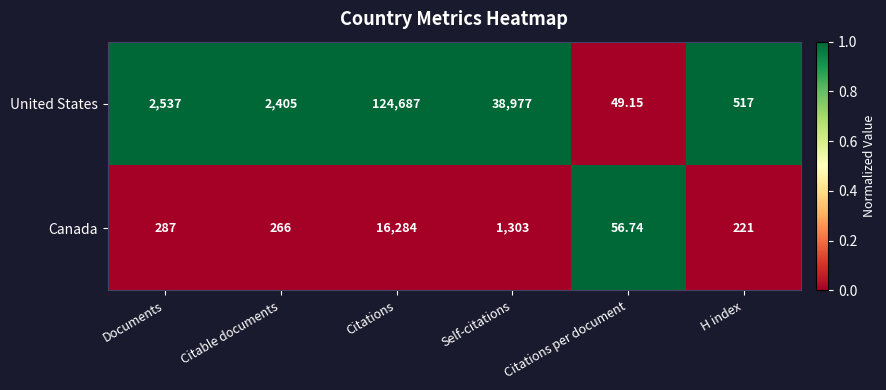

Rank the series by their average value, from highest to lowest.

United States, Canada